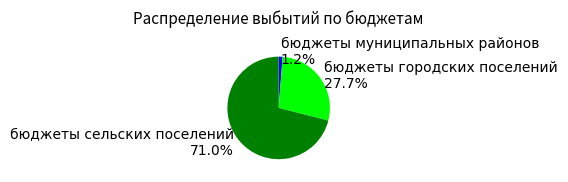

What is the largest slice in the pie chart?

бюджеты сельских поселений